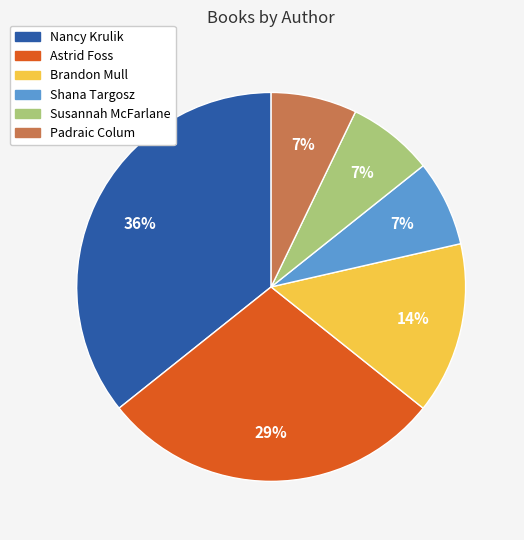

To the nearest percent, what is the combined percentage of Brandon Mull and Astrid Foss?

43%